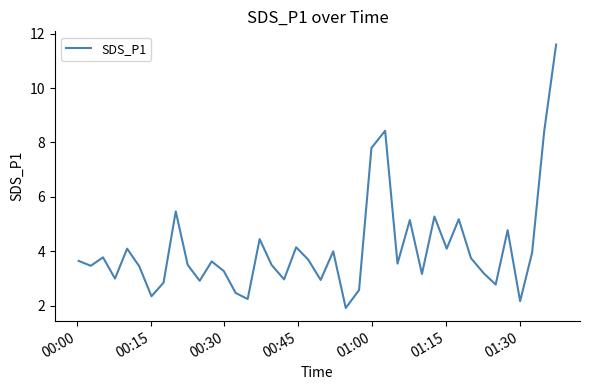

What is the minimum value shown in the chart?

1.9